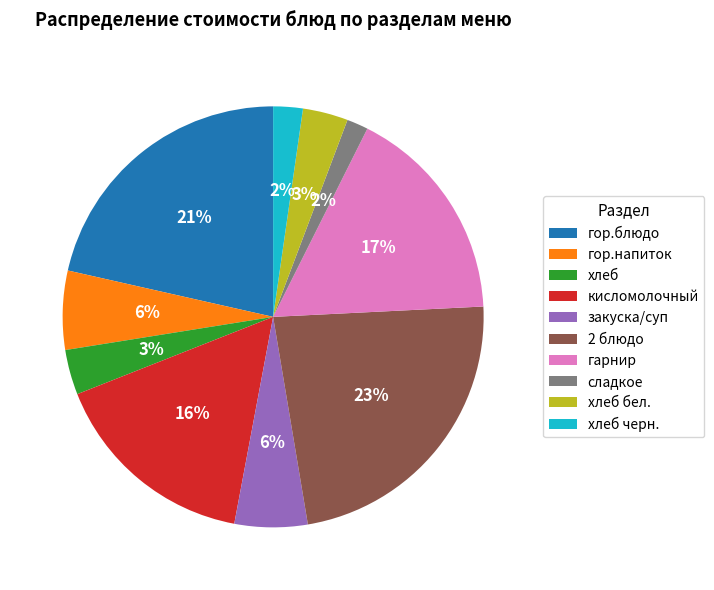

To the nearest percent, what is the difference between the largest and smallest slice percentages?

21%